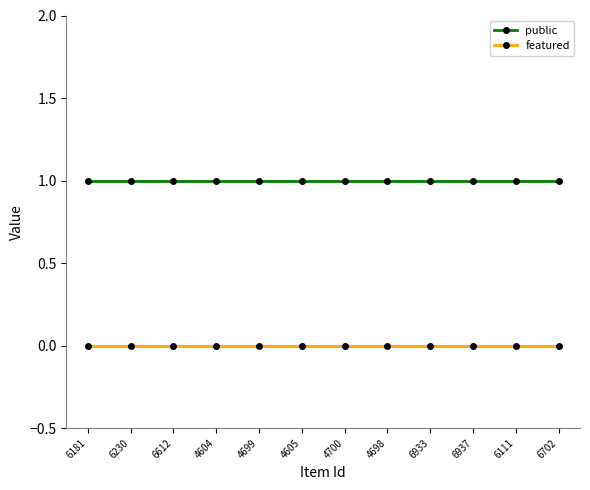

Rank the series by their maximum value, from lowest to highest.

featured, public